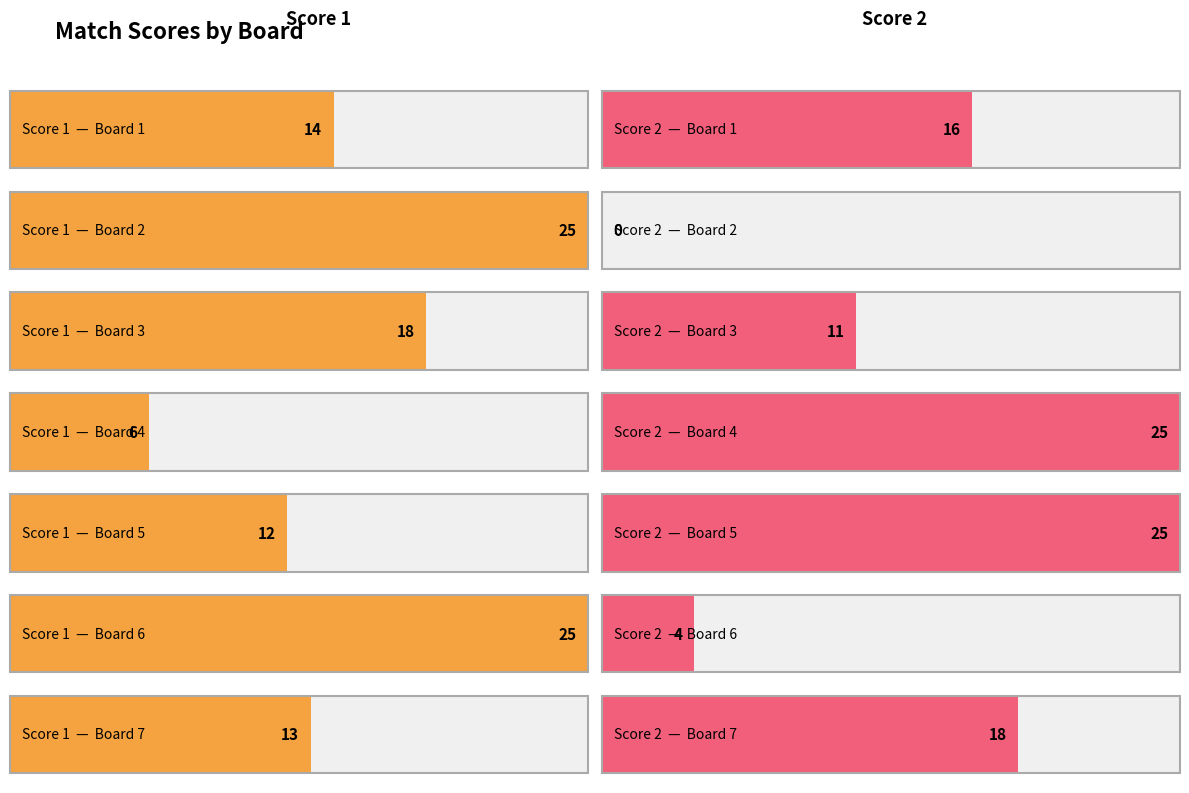

What is the spread (max minus min) of values at Board 3?

7